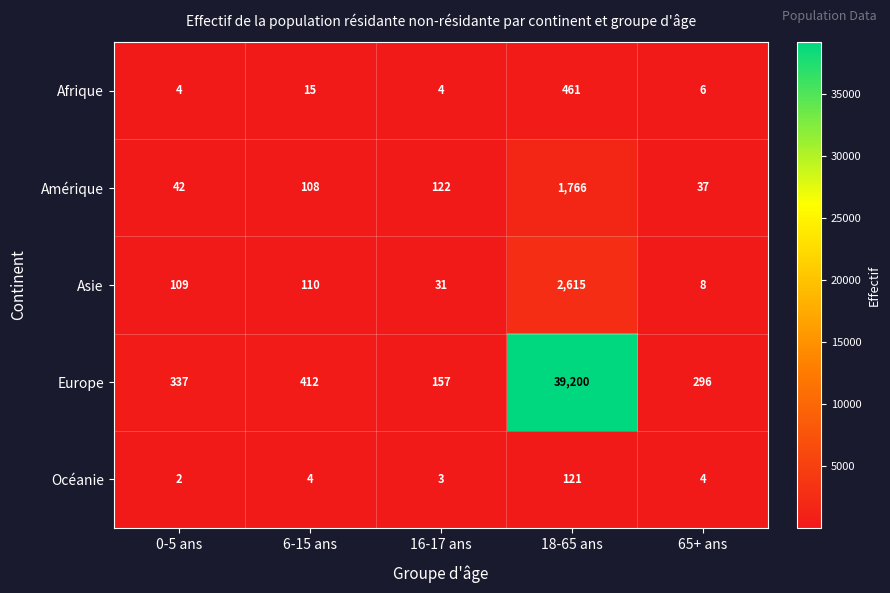

What is the minimum value shown in the chart?

2